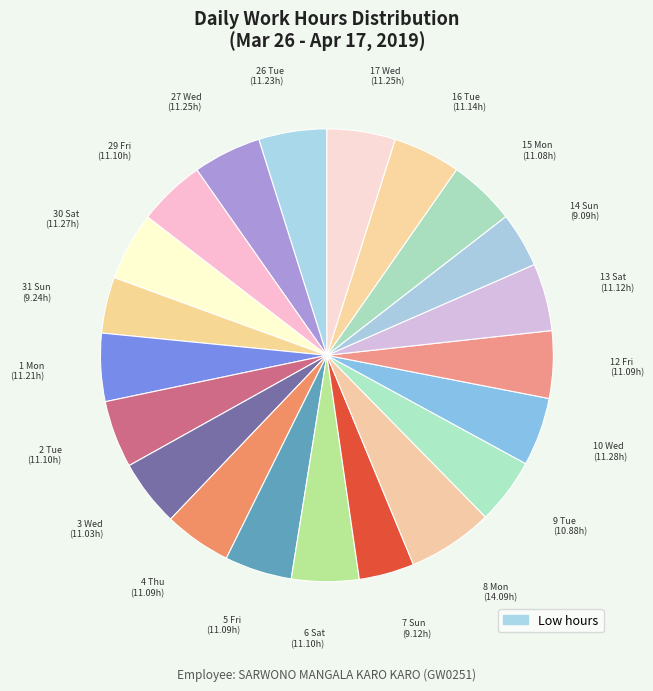

How many segments does this pie chart have?

21